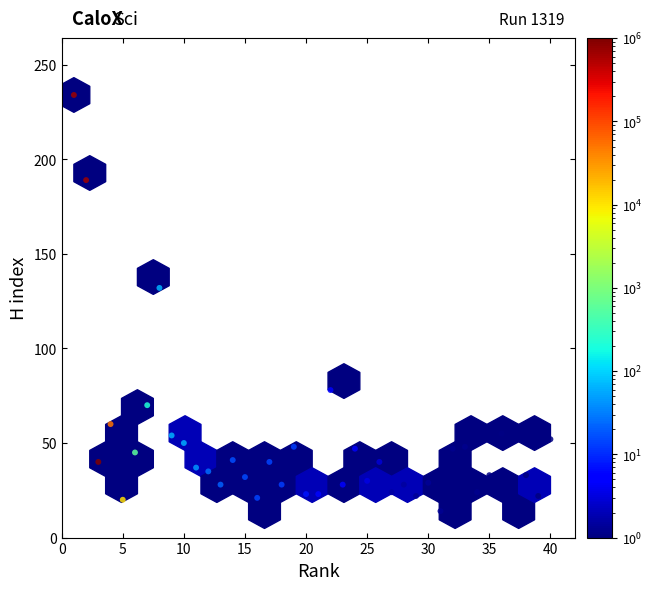

What is the range of Y values (max minus min)?

220